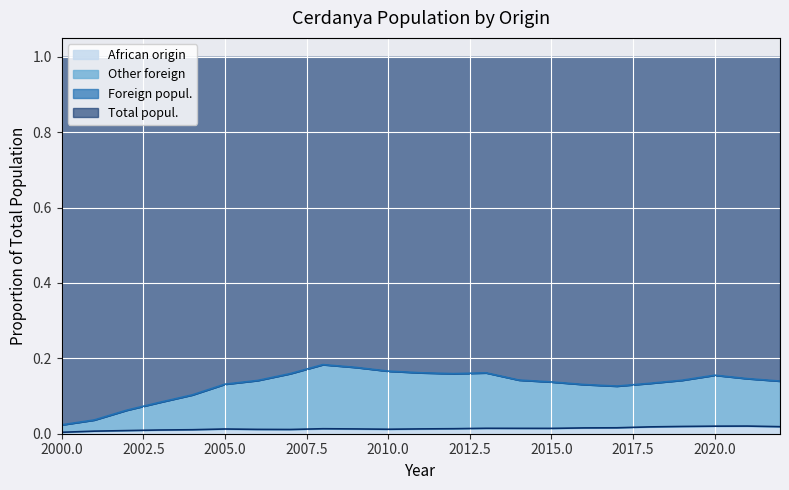

Where is African origin nearest to the value 0?

2000